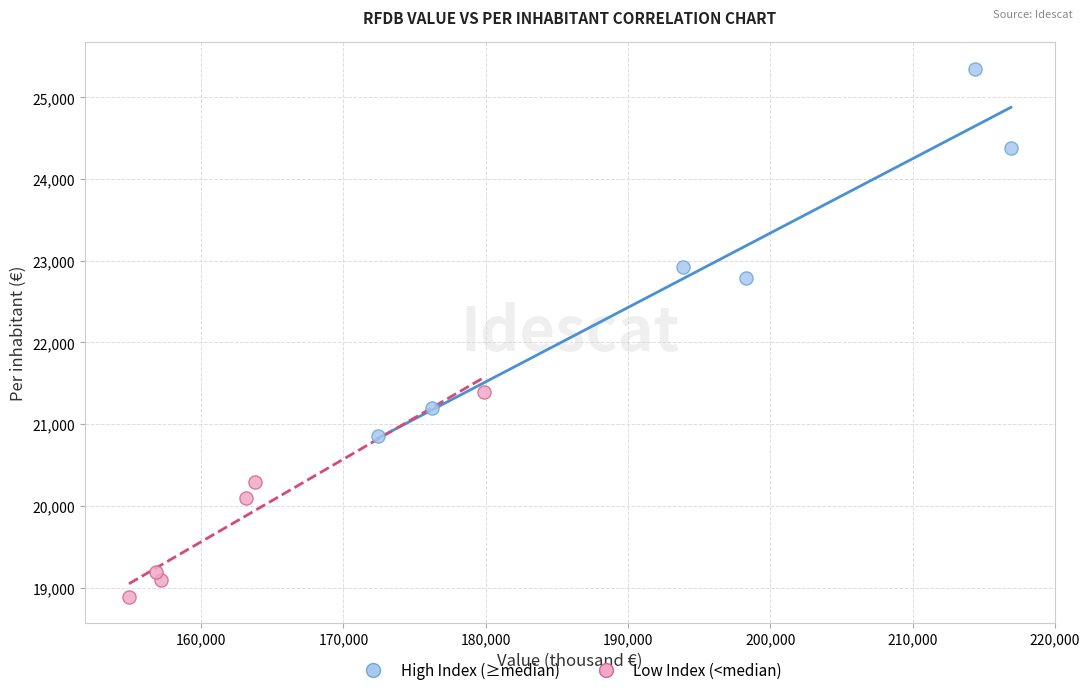

Which series has the largest Y range (max minus min)?

High Index (≥median)